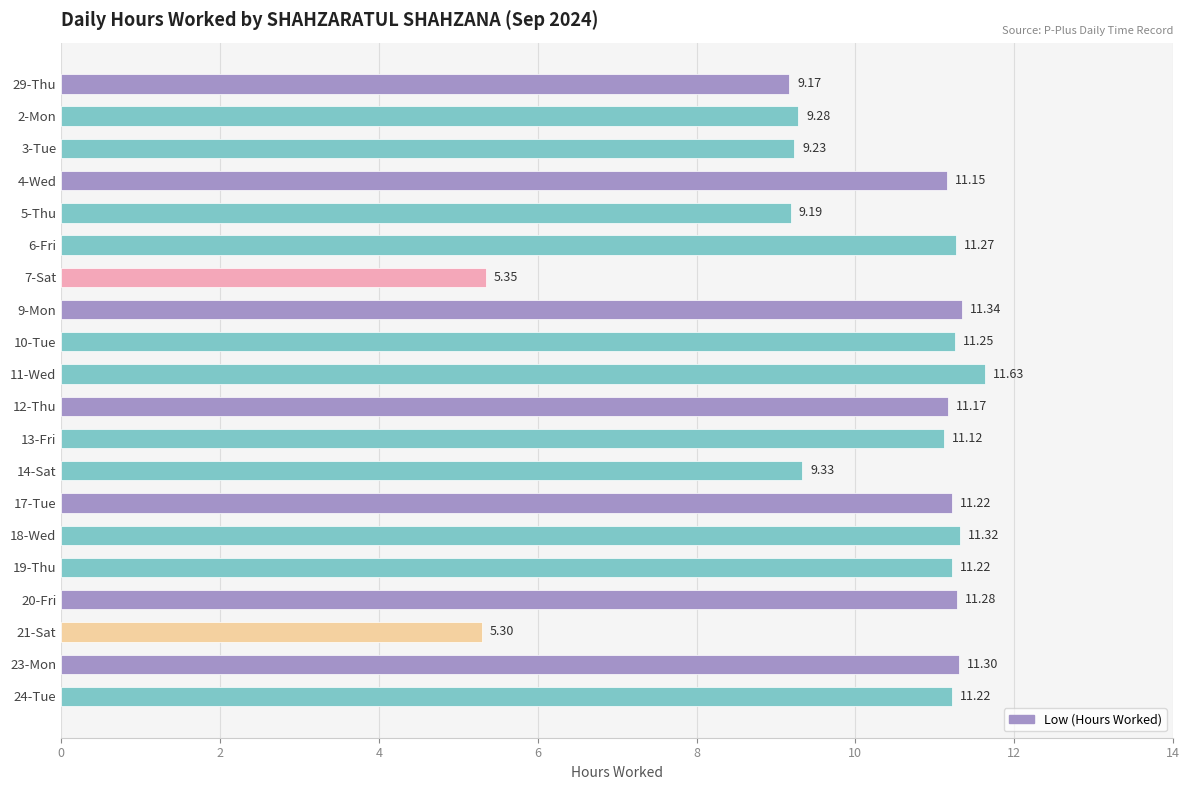

Approximately how many times larger is the value at 19-Thu compared to 21-Sat?

2.1